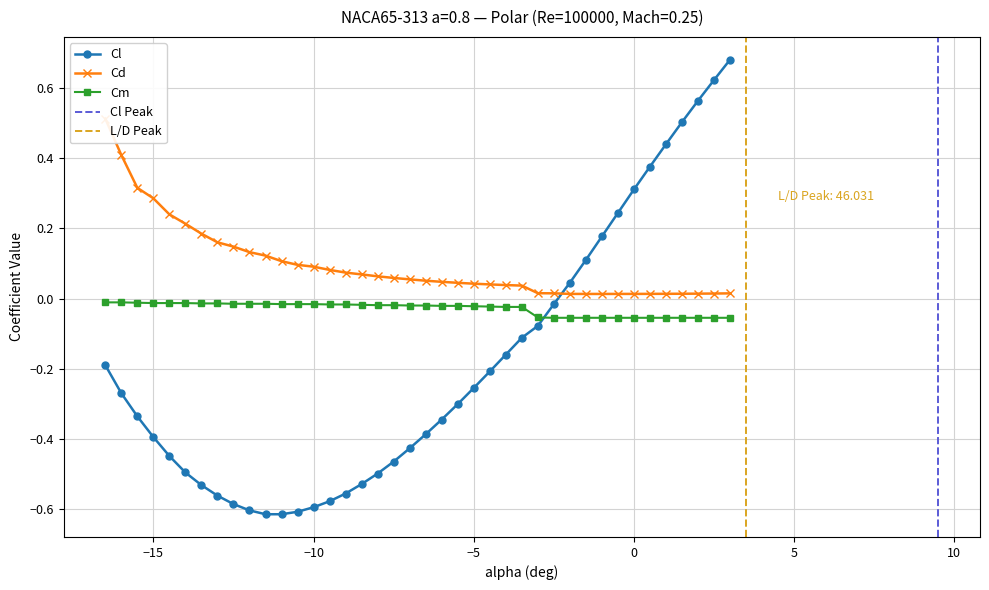

Is this an area chart (filled region under the line)?

No